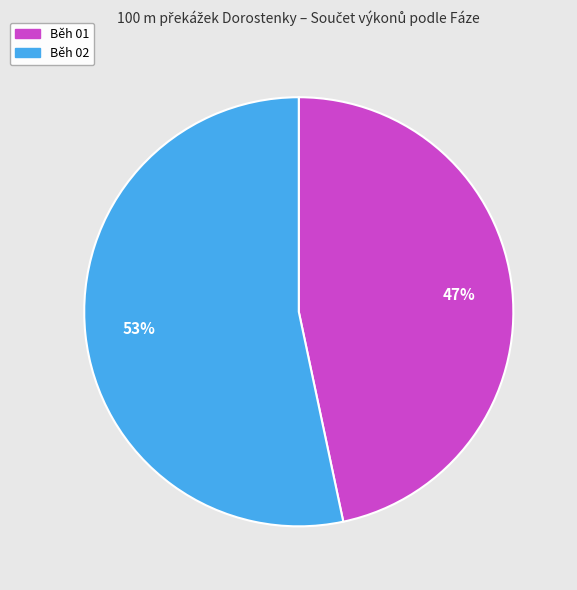

Is there any slice that represents more than half of the pie?

Yes